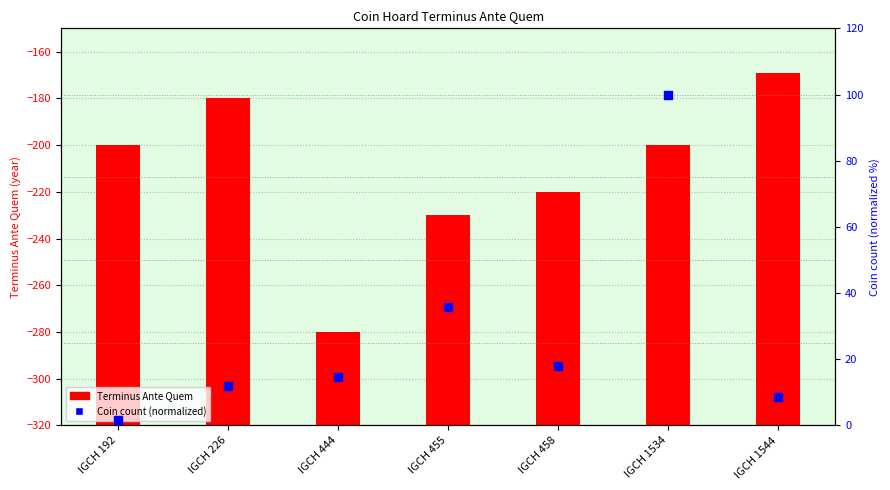

Which series reaches the minimum Y coordinate?

Coin count (normalized)